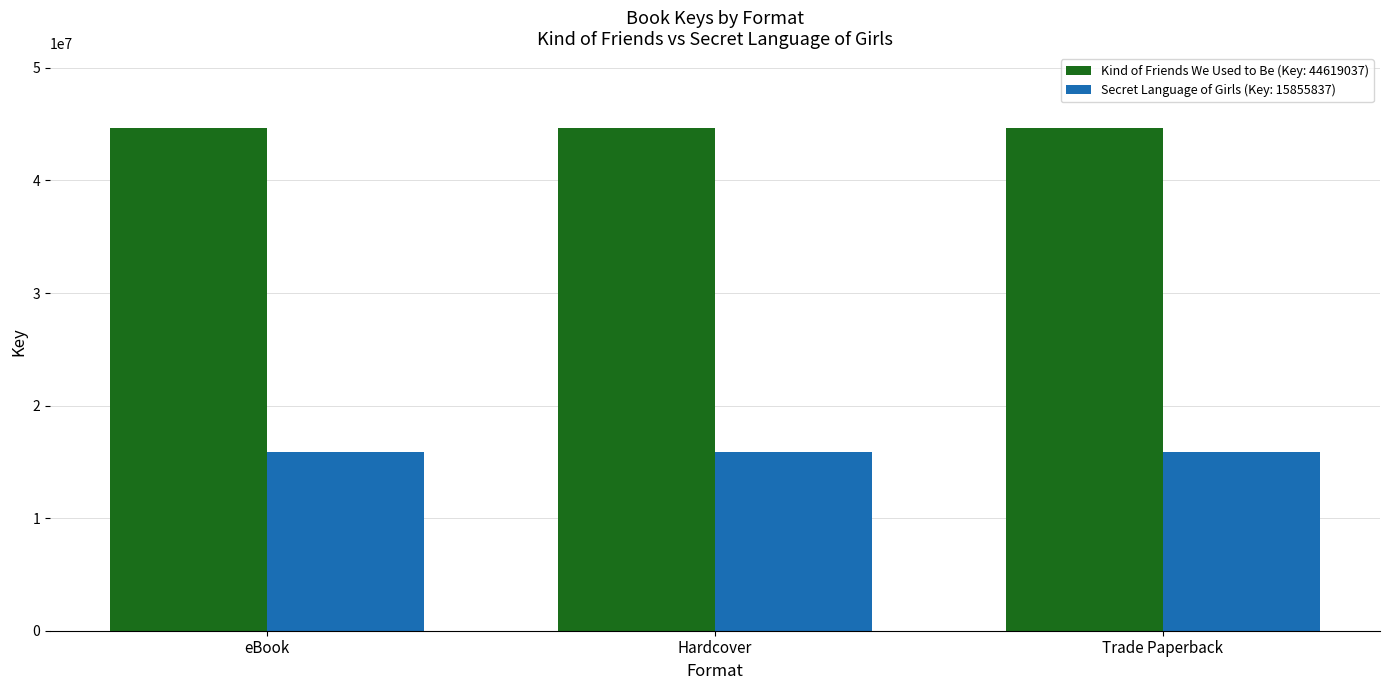

How many data points does each series have?

3